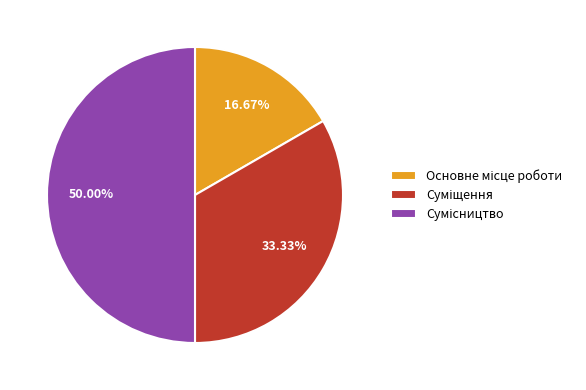

How many segments does this pie chart have?

3